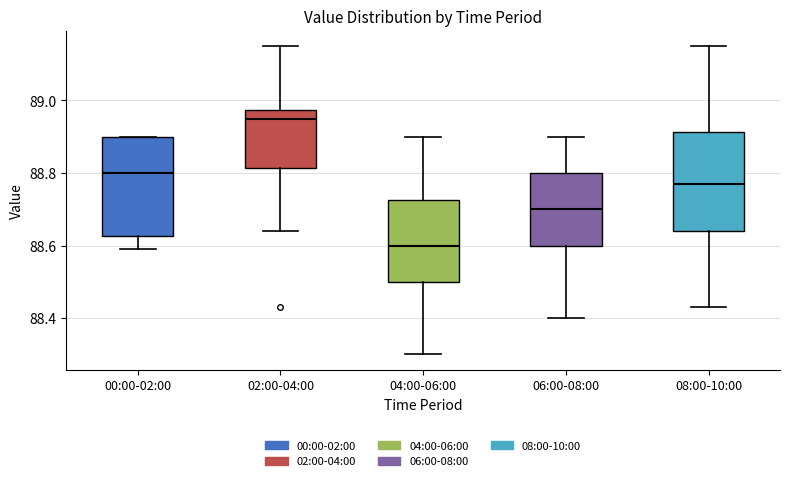

Where does the upper whisker of the box for 02:00-04:00 end on the y-axis? The values are not printed on the chart, so give them approximately, as read against the axis.

89.16